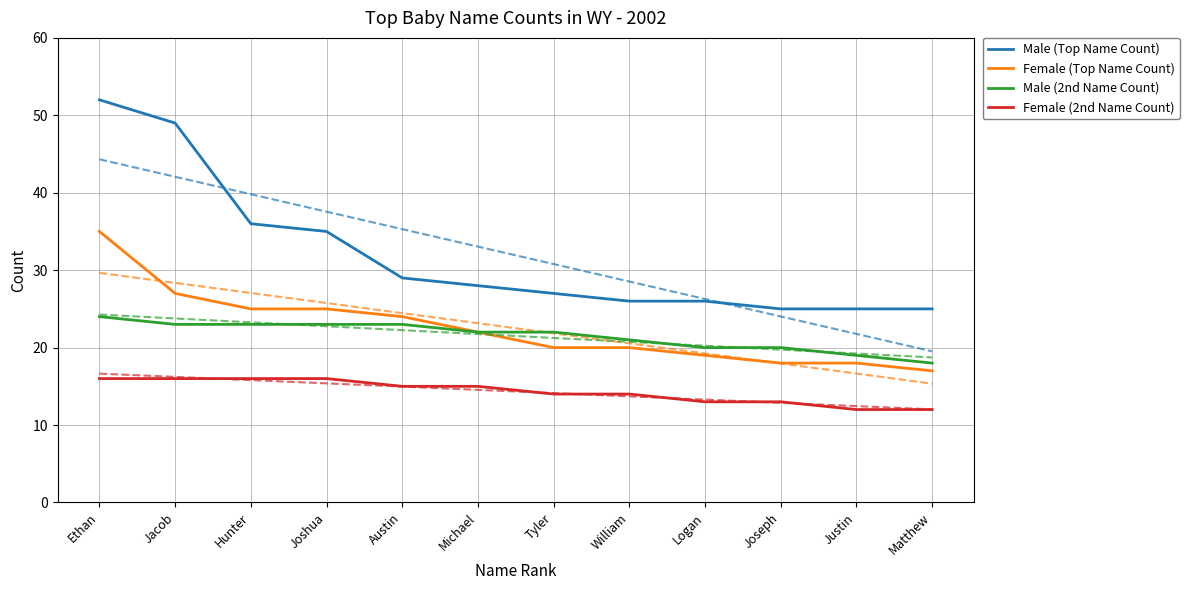

True or false: Male (Top Name Count) has more than 0 interior local peaks.

False